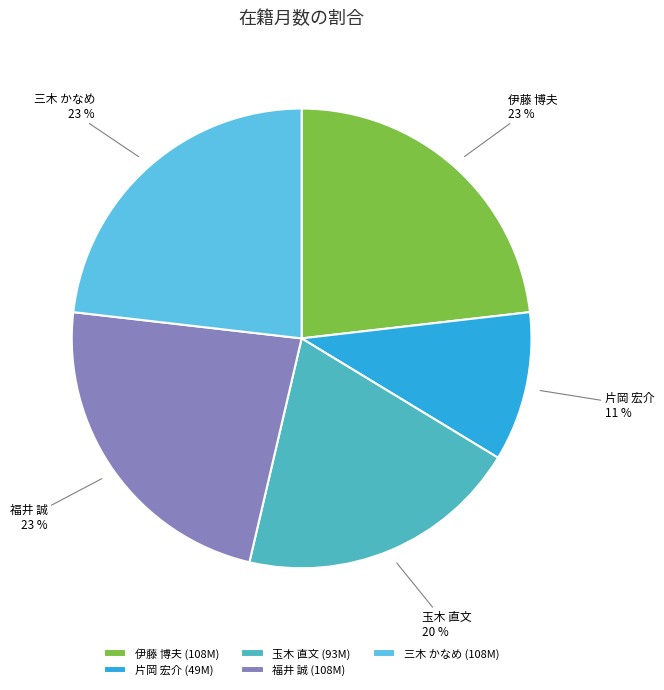

To the nearest percent, what is the difference between the 玉木 直文 20 % and 伊藤 博夫 23 % slice percentages?

3%